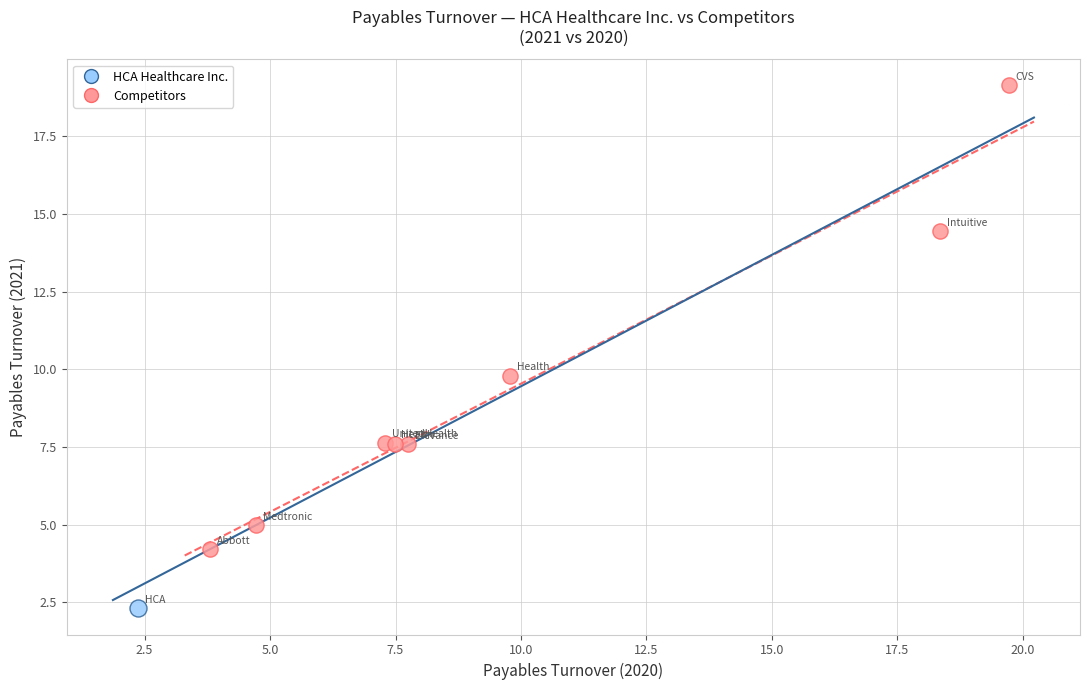

What are all the series names shown in the legend?

HCA Healthcare Inc., Competitors